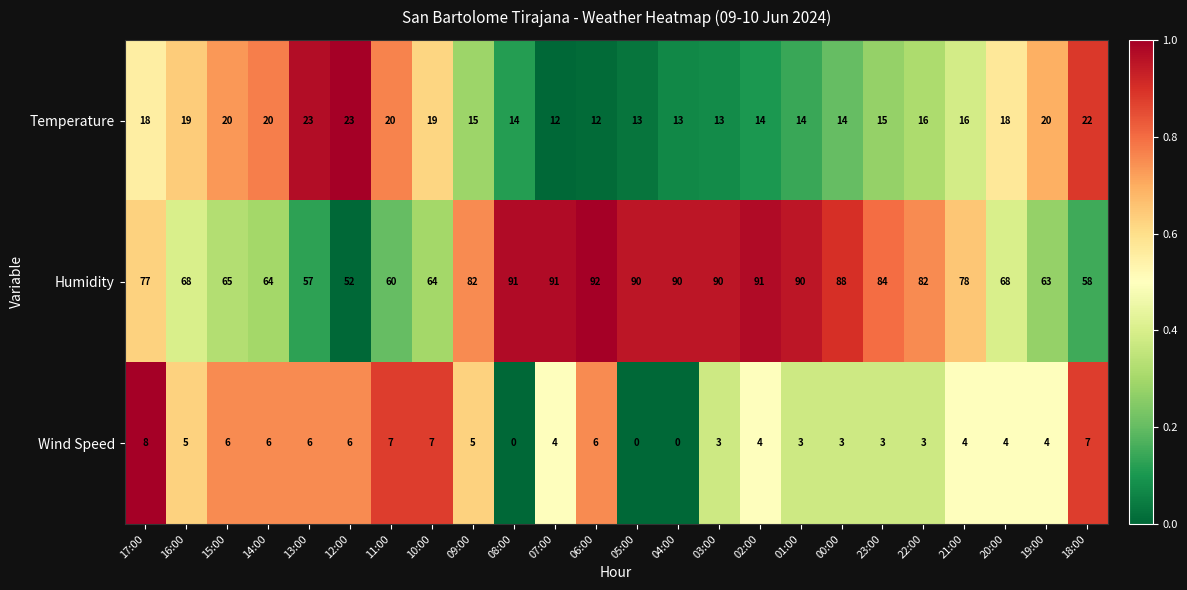

What is the difference between the Temperature values at 14:00 and 21:00?

4